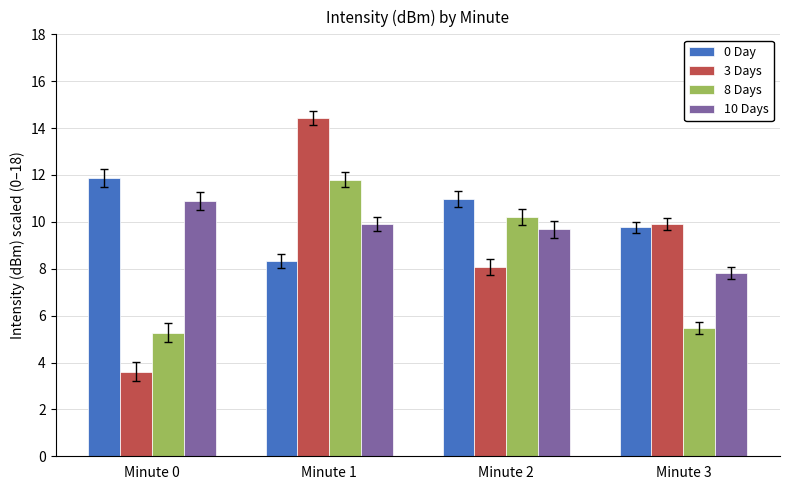

At which label is 8 Days closest to 8?

Minute 2